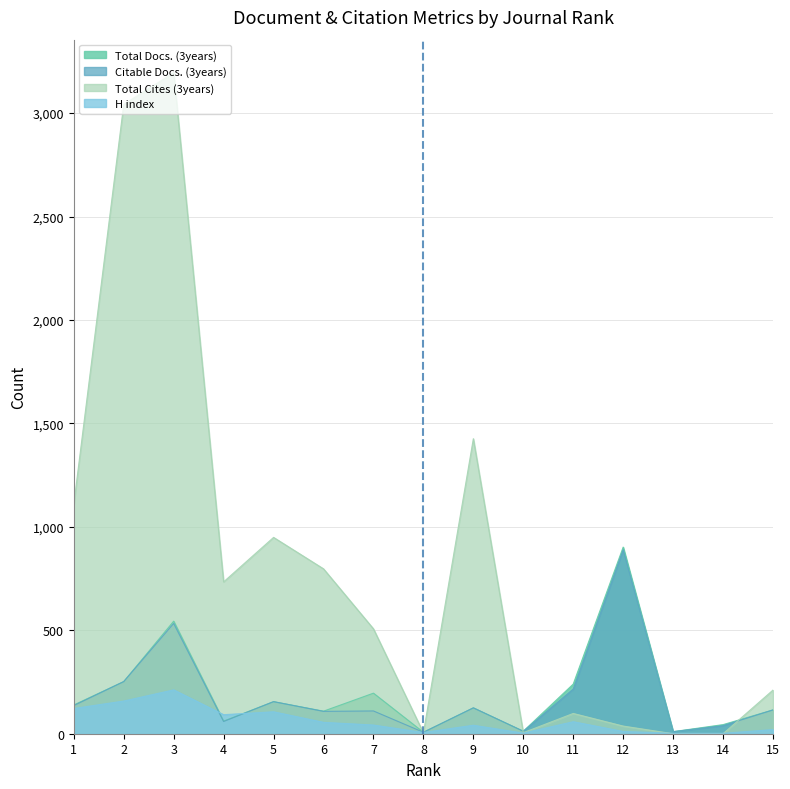

Which series has the largest total across all categories?

Total Cites (3years)